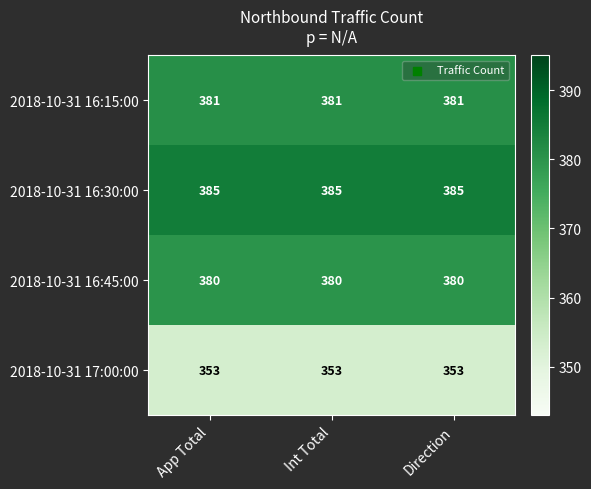

What is the difference between the highest and lowest values at App Total?

32